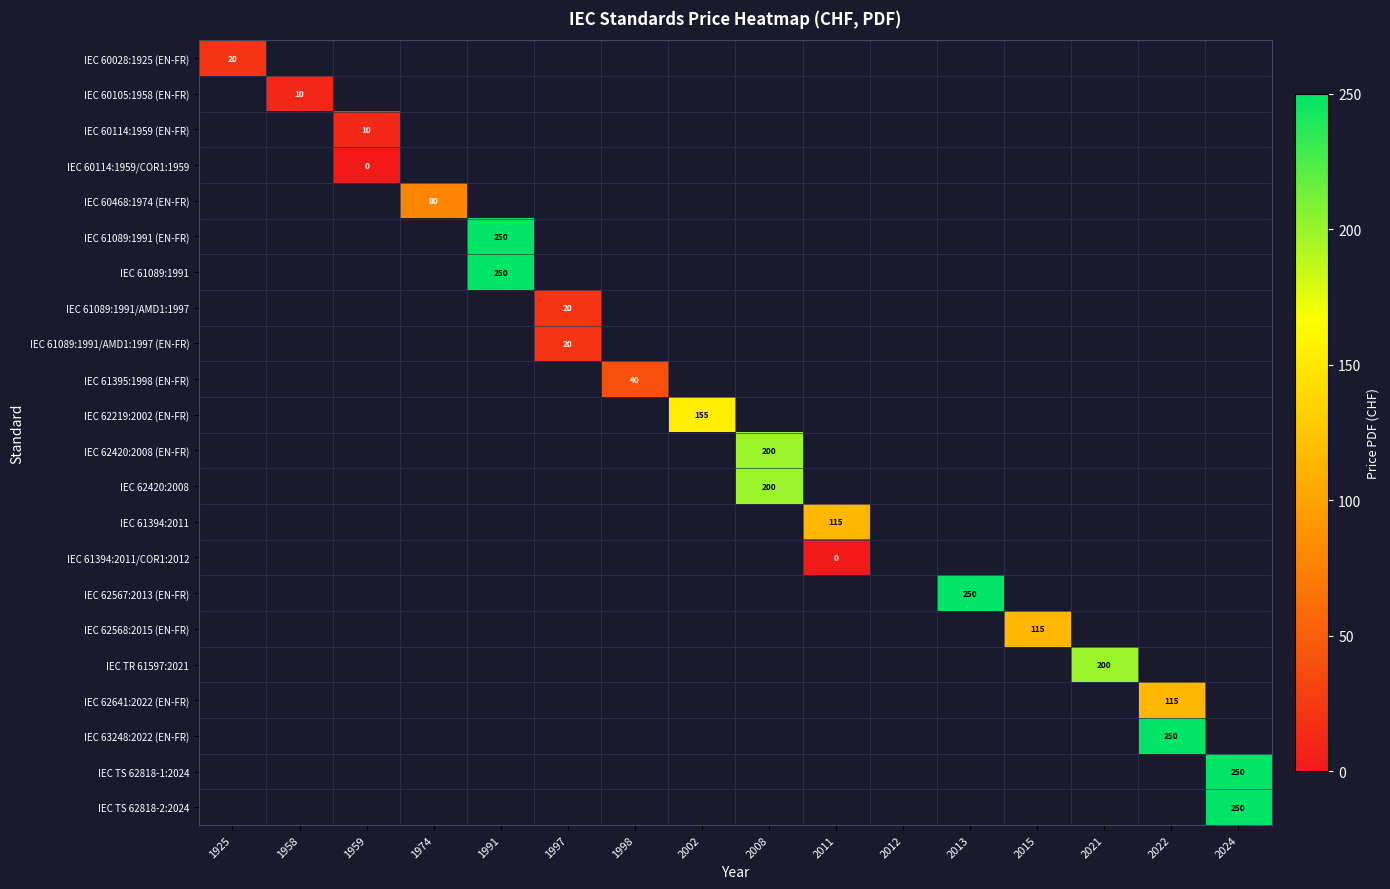

The value of IEC 62420:2008 at 2008 is 200. True or false?

True